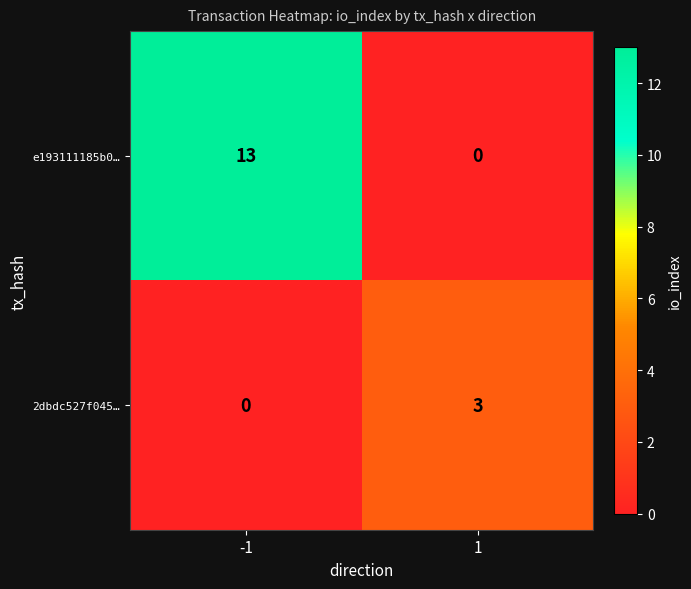

How many series are shown in this chart?

2